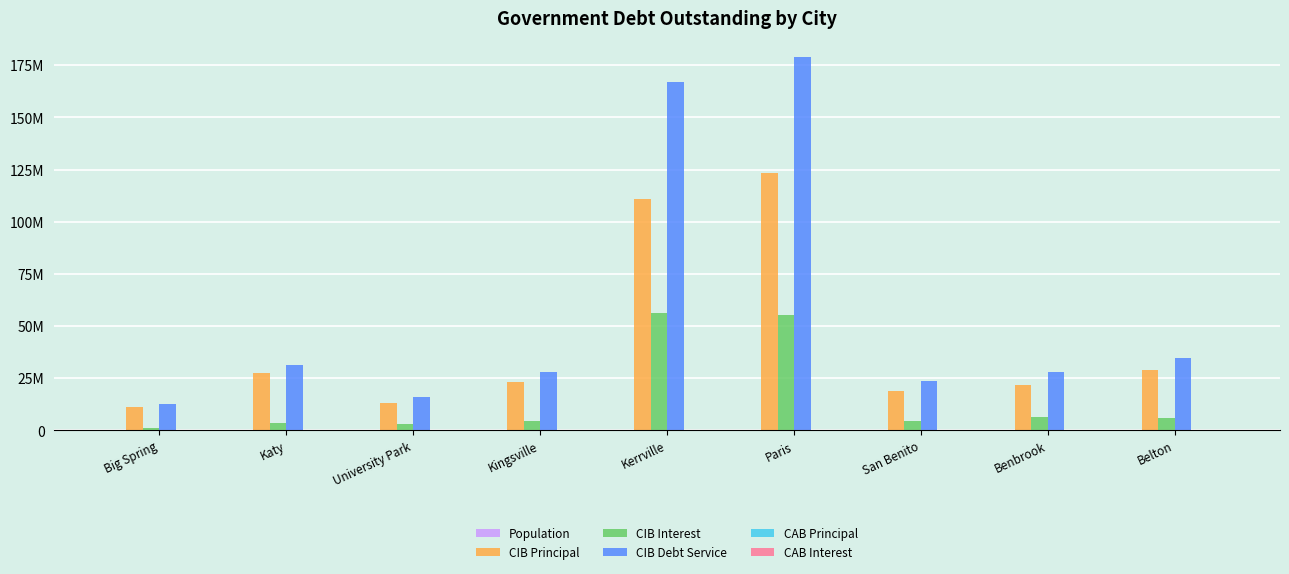

Are the bars grouped side by side (vs. stacked)?

Yes